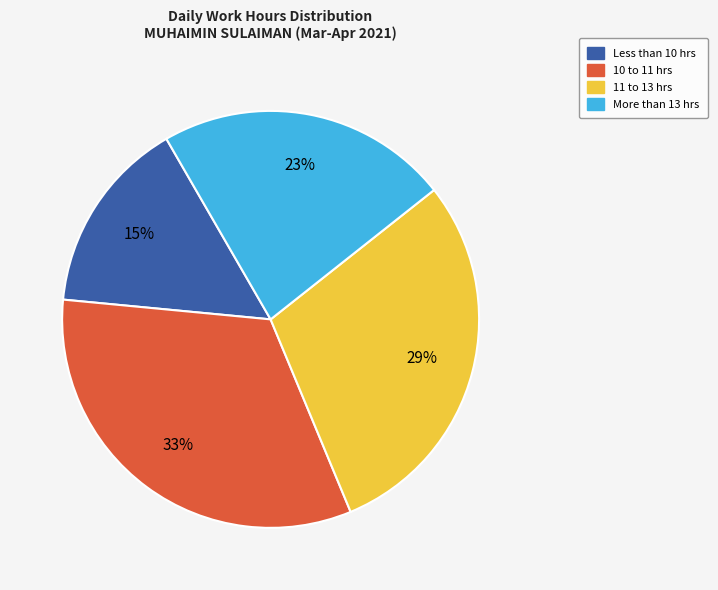

To the nearest percent, what is the average slice percentage?

25%